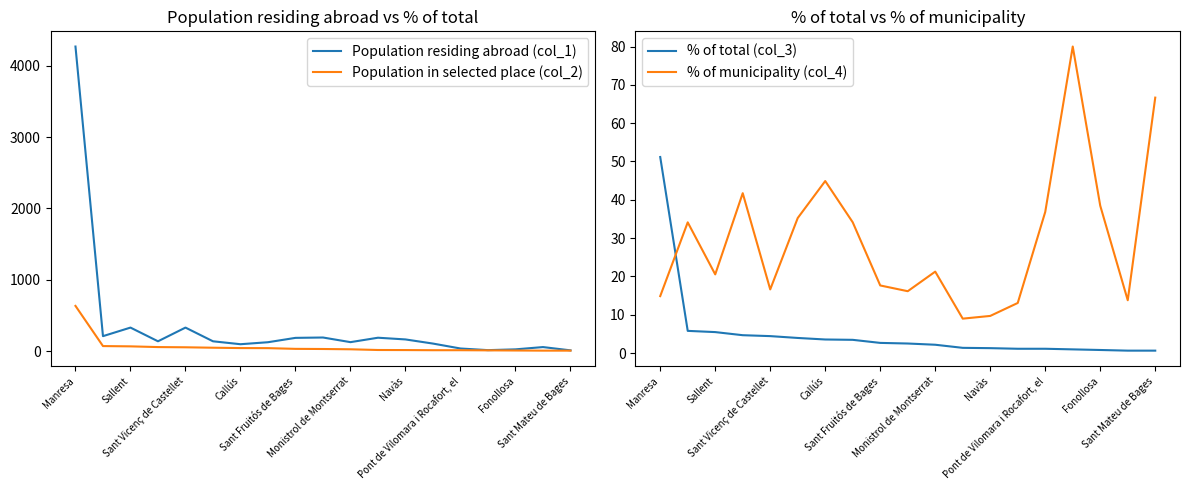

Reading left to right, what are all the values shown in this chart?

Population residing abroad (col_1): 4269.0	211.0	331.0	139.0	331.0	139.0	98.0	126.0	187.0	192.0	127.0	189.0	165.0	107.0	38.0	15.0	26.0	58.0	12.0
Population in selected place (col_2): 635.0	72.0	68.0	58.0	55.0	49.0	44.0	43.0	33.0	31.0	27.0	17.0	16.0	14.0	14.0	12.0	10.0	8.0	8.0
% of total (col_3): 51.2	5.8	5.5	4.7	4.4	4.0	3.5	3.5	2.7	2.5	2.2	1.4	1.3	1.1	1.1	1.0	0.8	0.6	0.6
% of municipality (col_4): 14.9	34.1	20.5	41.7	16.6	35.2	44.9	34.1	17.6	16.1	21.3	9.0	9.7	13.1	36.8	80.0	38.5	13.8	66.7